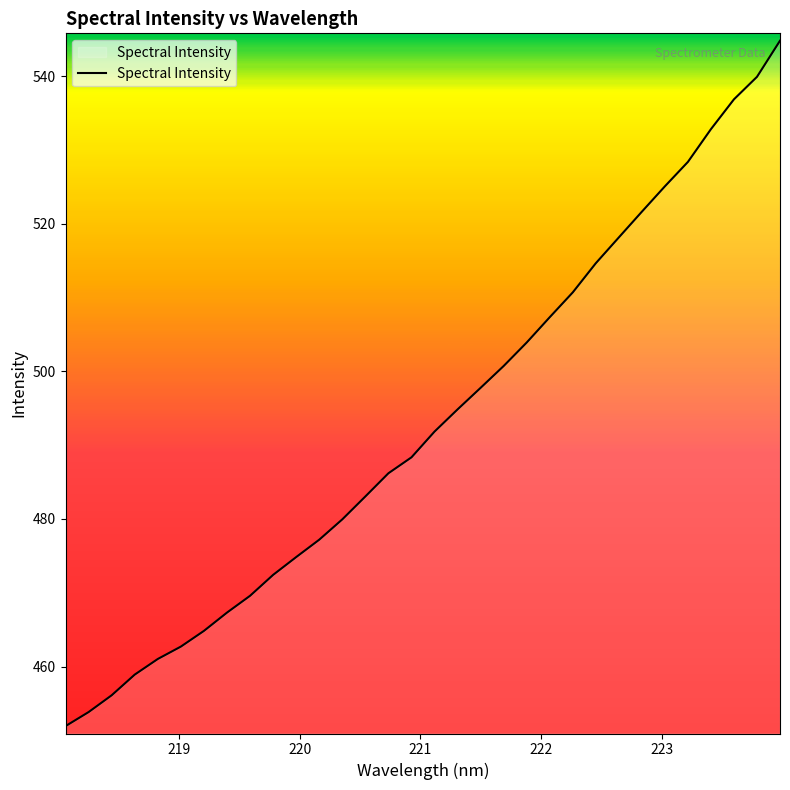

What is the minimum value shown in the chart?

451.9